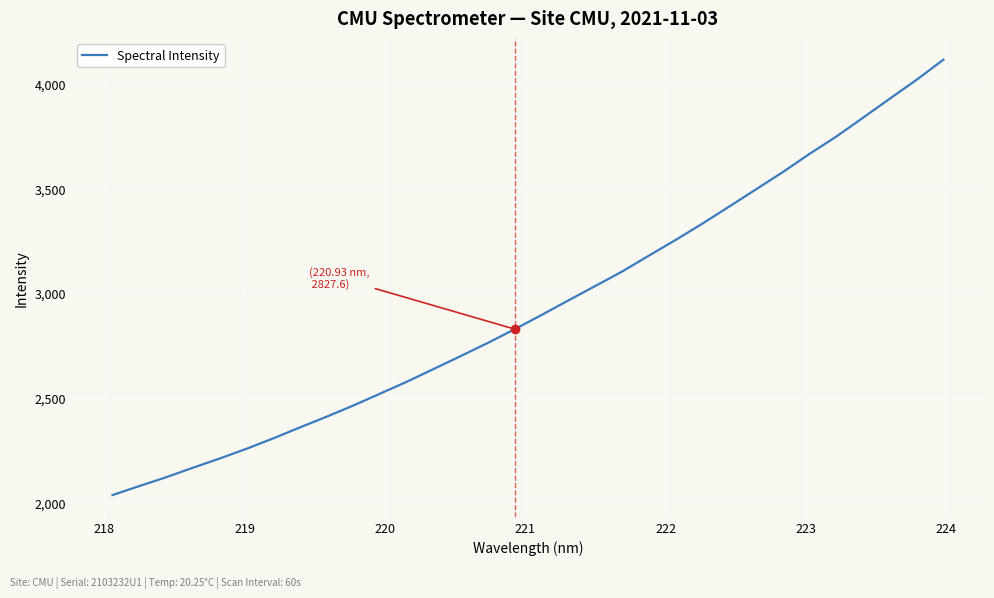

What is the sum of all values?

93985.3